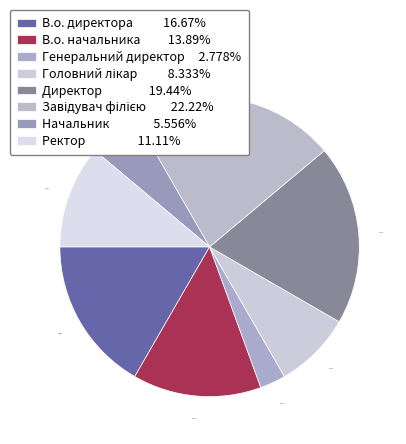

Which slice is the smallest?

Генеральний директор